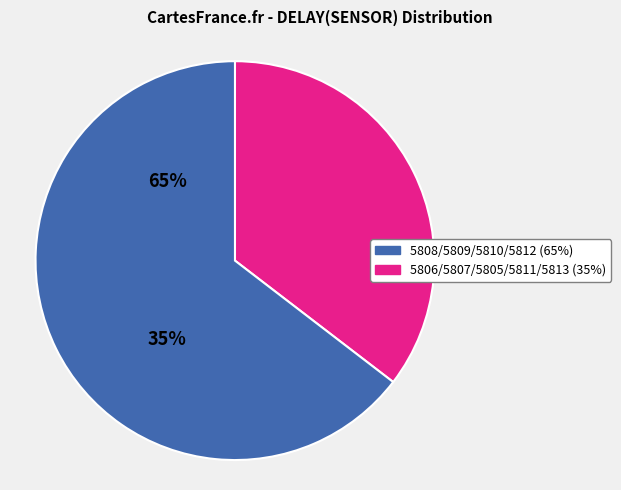

How many slices are in this pie chart?

2